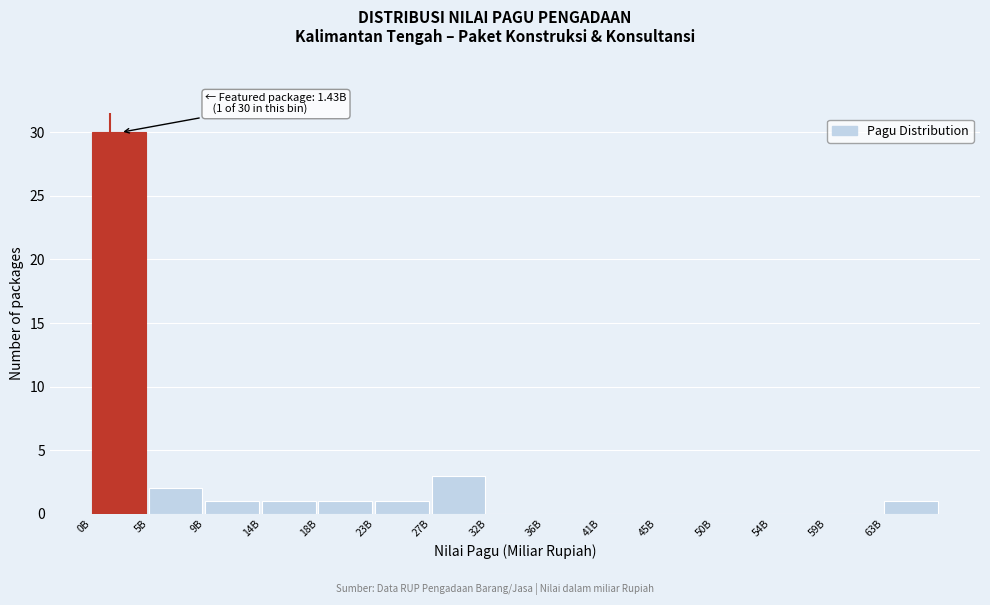

Reading right to left, extract all data points from this chart.

63B=1	59B=0	54B=0	50B=0	45B=0	41B=0	36B=0	32B=0	27B=3	23B=1	18B=1	14B=1	9B=1	5B=2	0B=30